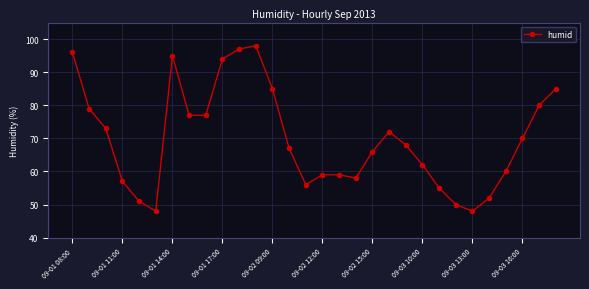

What is the value of the 14th point from the left?

67